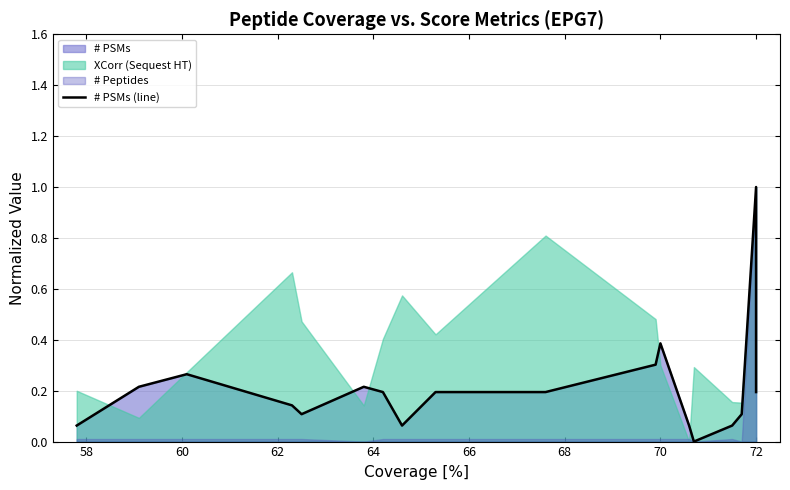

Does the chart display data point markers on the line(s)?

No